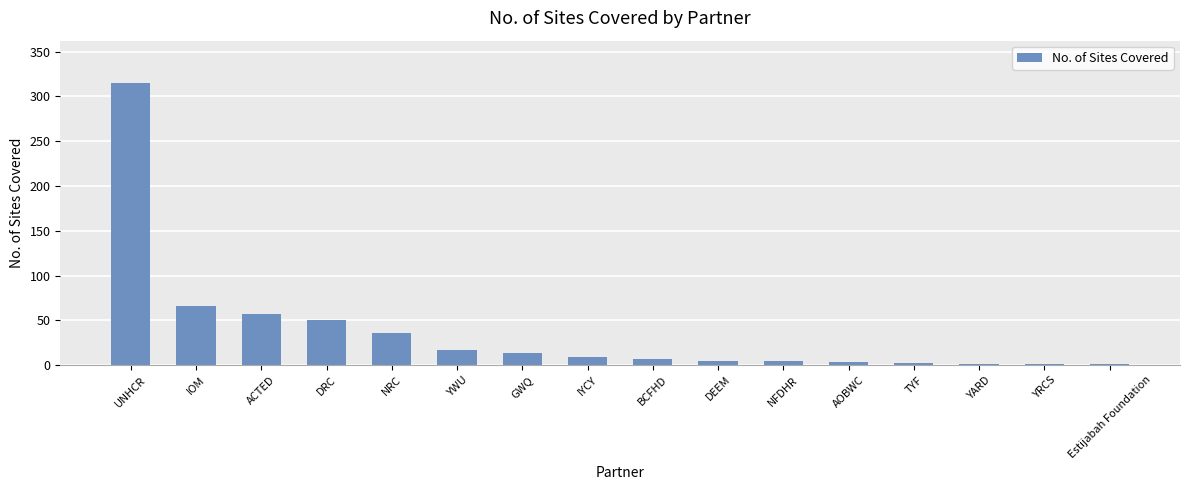

What is the sum of all values?

589